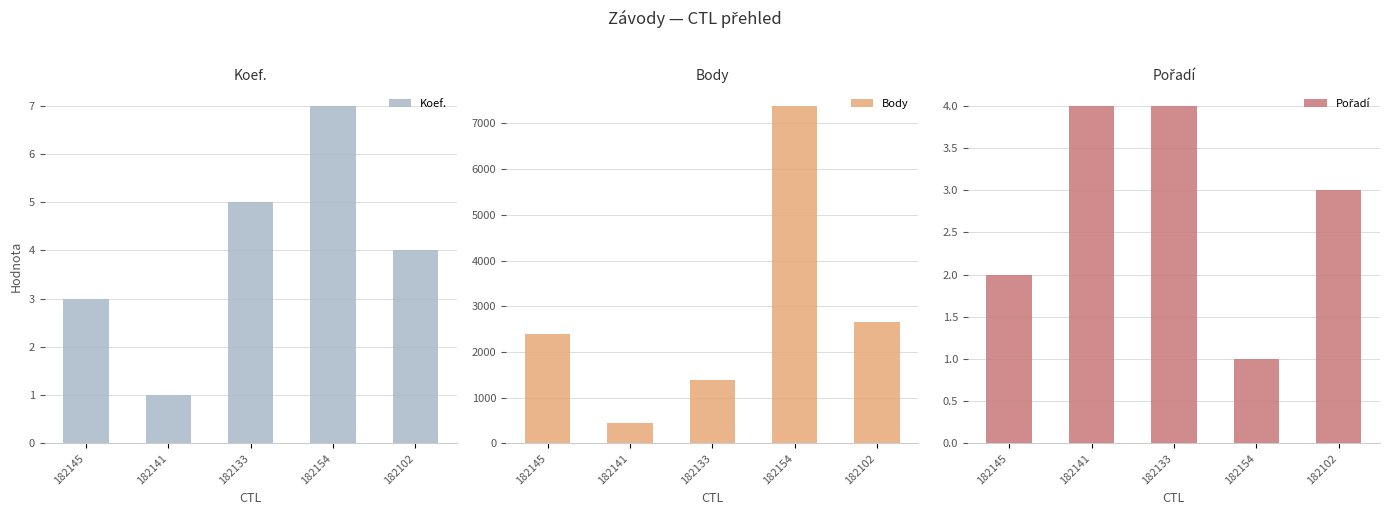

What position from the right is 182133?

3